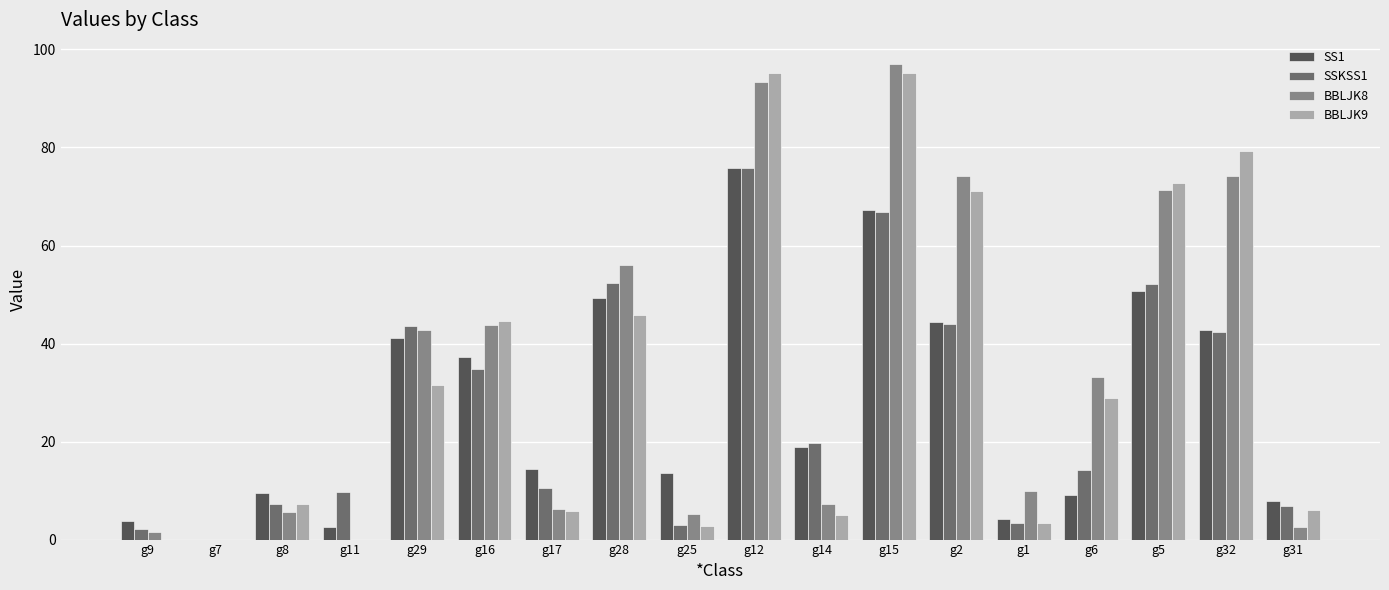

What is the total value across all series at g2?

233.6